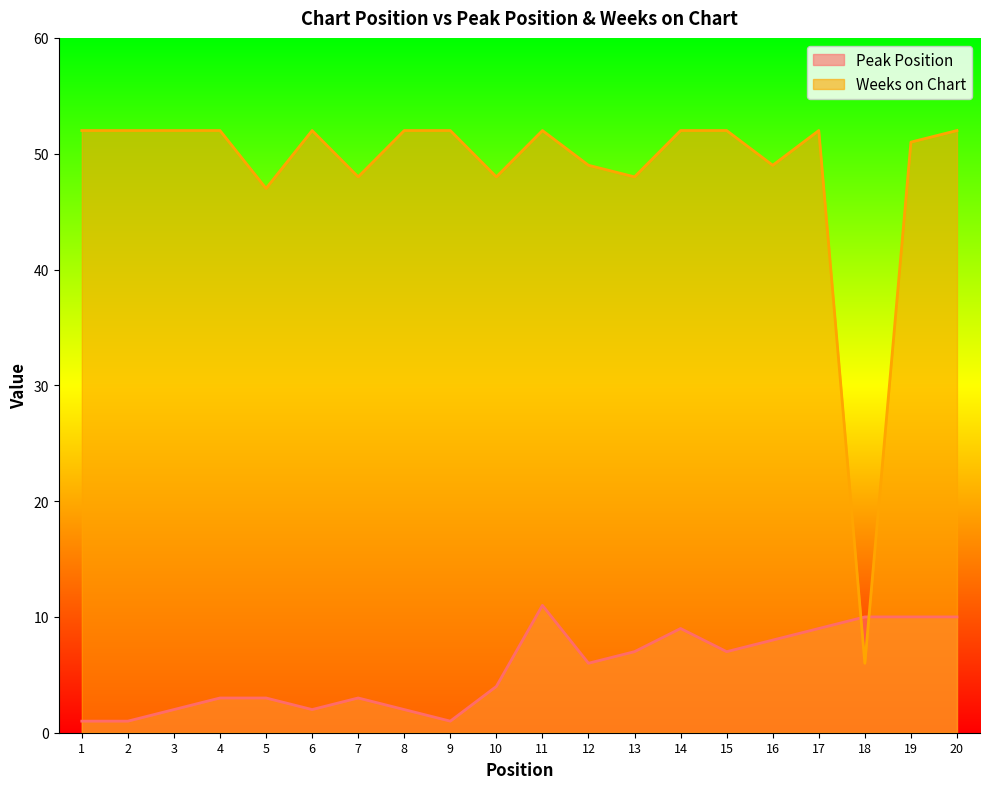

What is the value of the Weeks on Chart point at the 13th from the left?

48